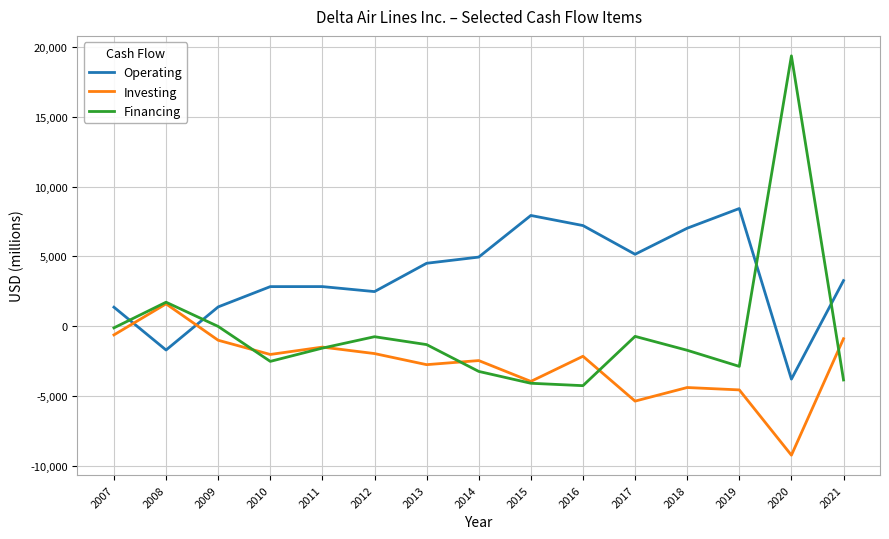

At 2007, list the series in order from largest to smallest.

Operating, Financing, Investing